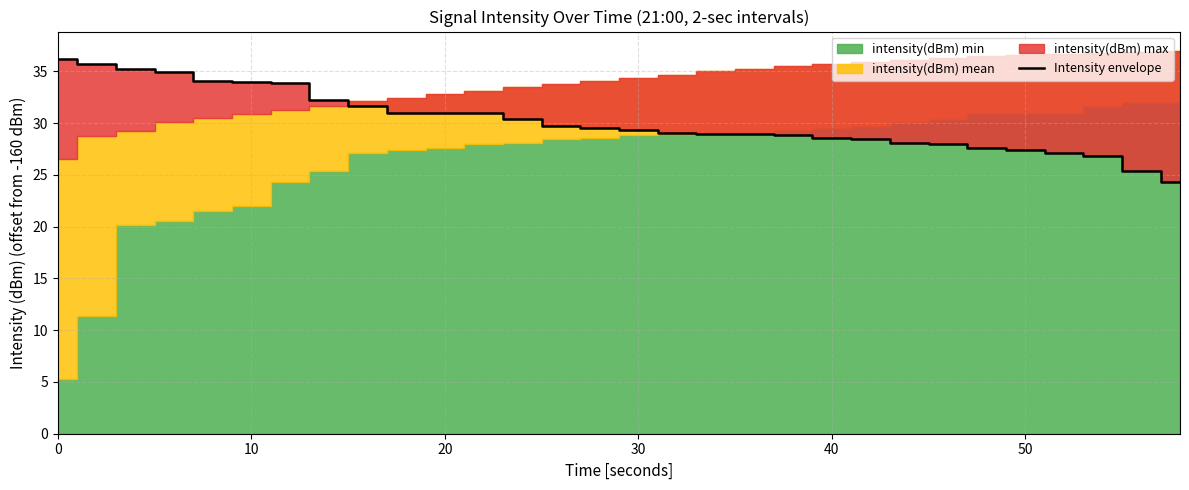

What is the minimum value for Intensity envelope?

24.4